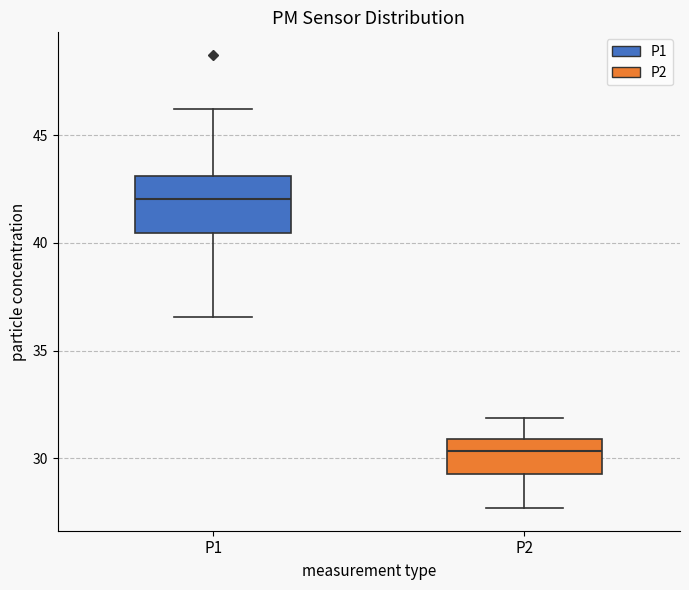

Which box's median line is the lowest?

P2